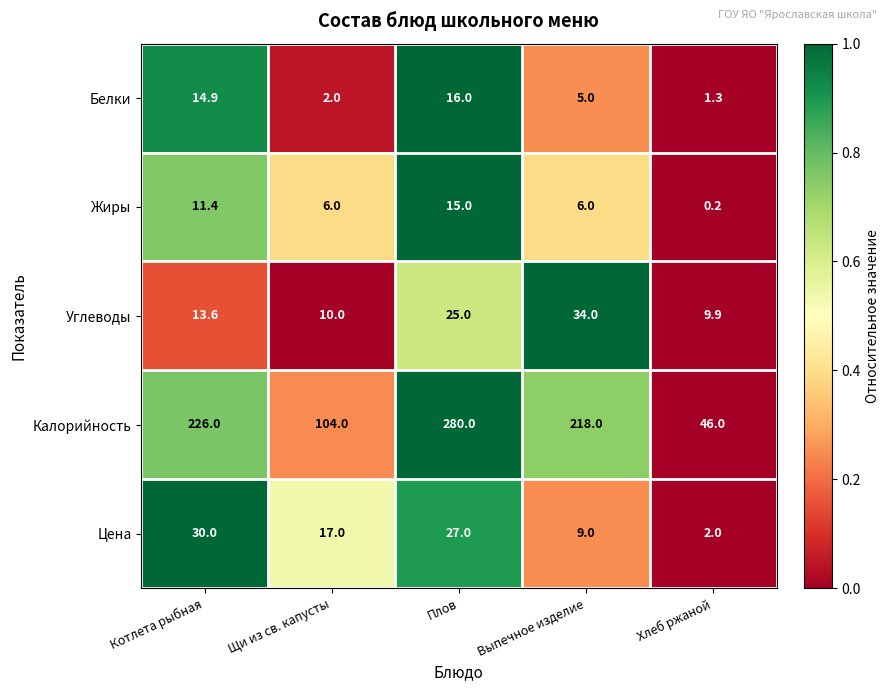

Reading left to right, transcribe all the data shown in this chart.

Белки: 14.9	2.0	16.0	5.0	1.3
Жиры: 11.4	6.0	15.0	6.0	0.2
Углеводы: 13.6	10.0	25.0	34.0	9.9
Калорийность: 226.0	104.0	280.0	218.0	46.0
Цена: 30.0	17.0	27.0	9.0	2.0